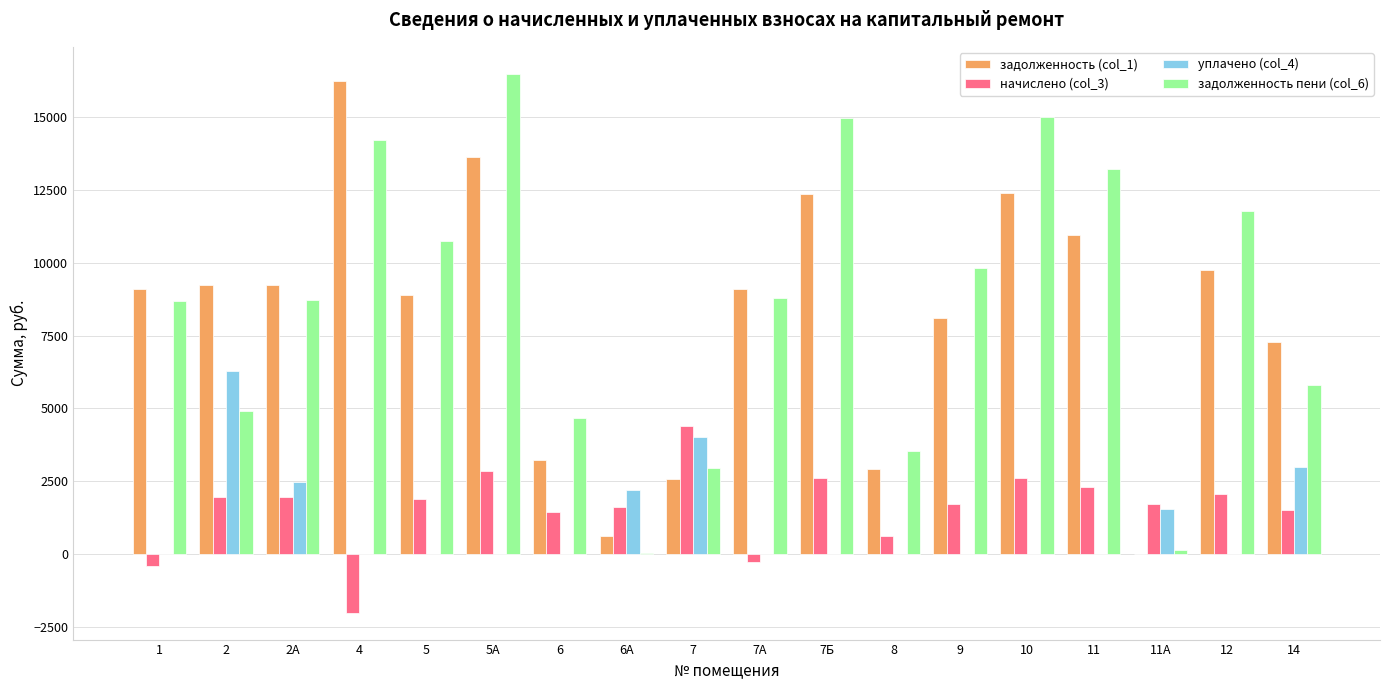

Between 1 and 2А, which series saw the biggest shift?

уплачено (col_4)